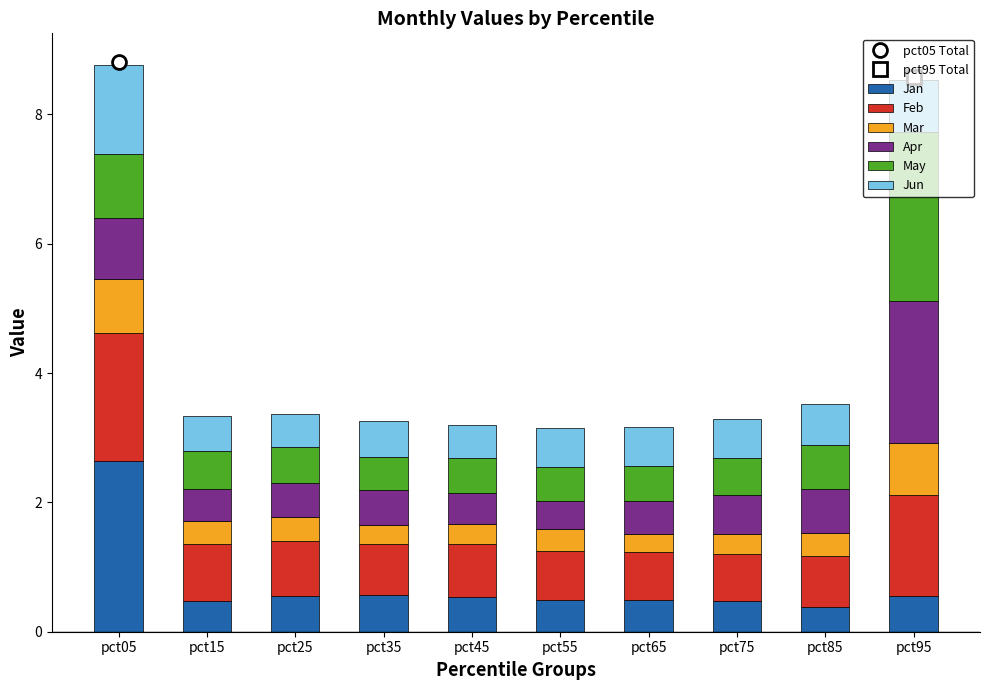

Does the chart contain stacked bars?

Yes